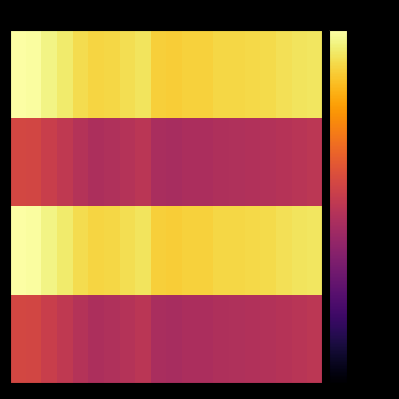

Count the number of categories in the chart.

20